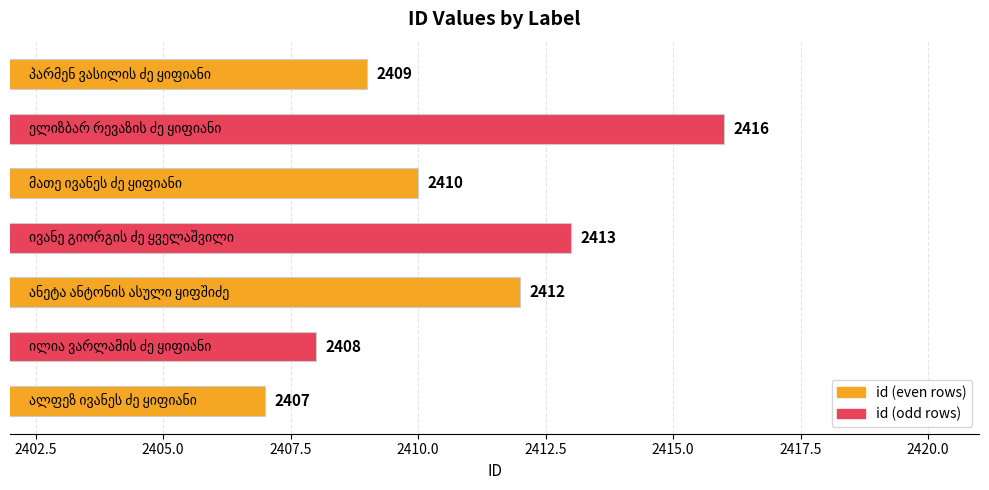

How many bars are there in total?

7